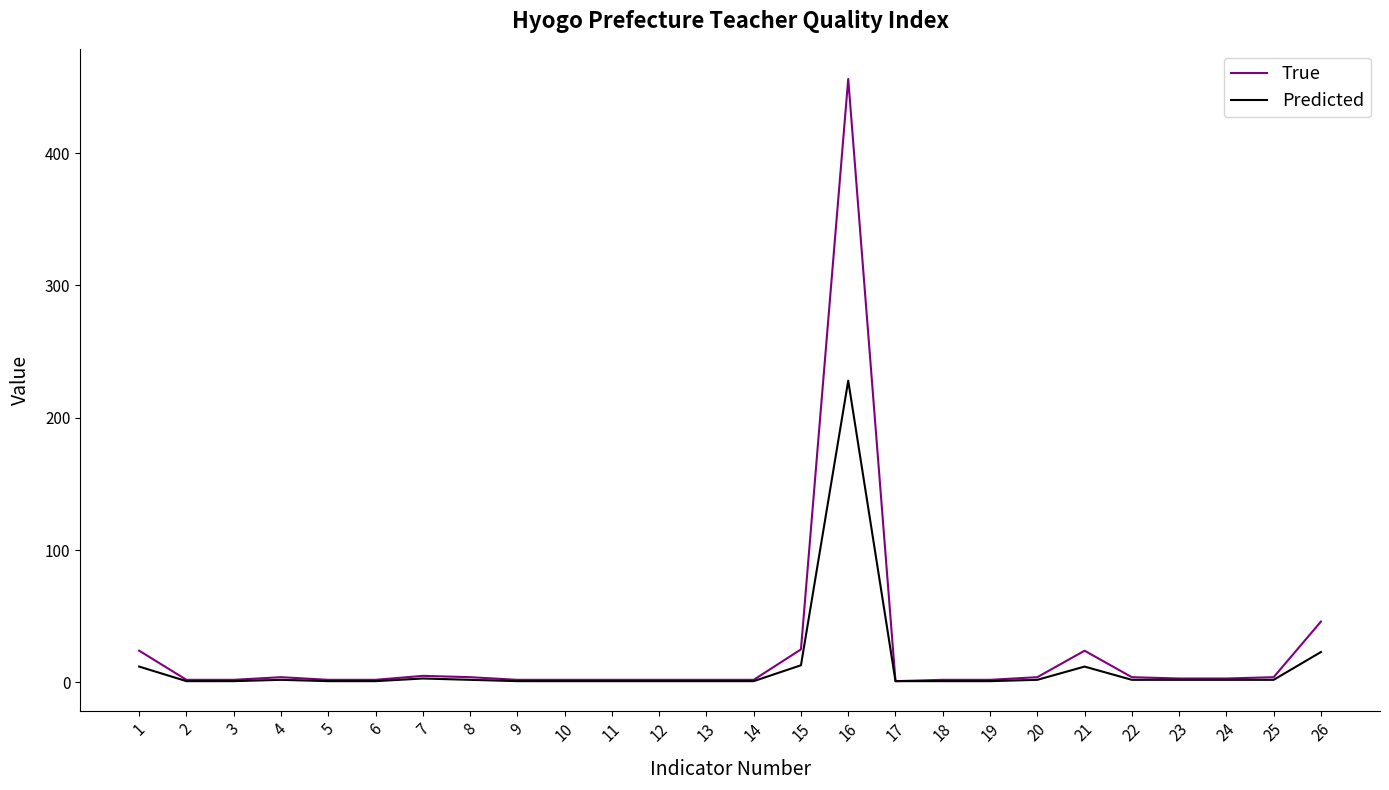

Which series has the largest range (max minus min)?

True